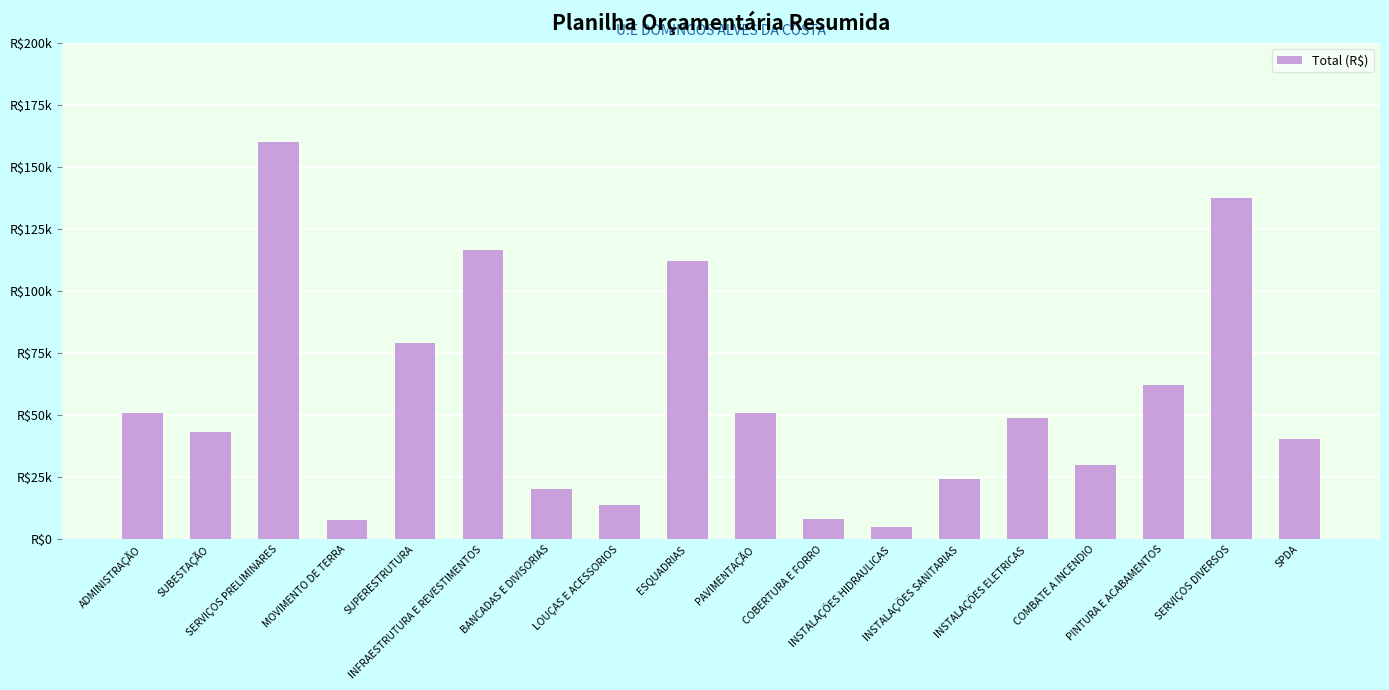

What is the difference between the second highest and second lowest values?

129735.0